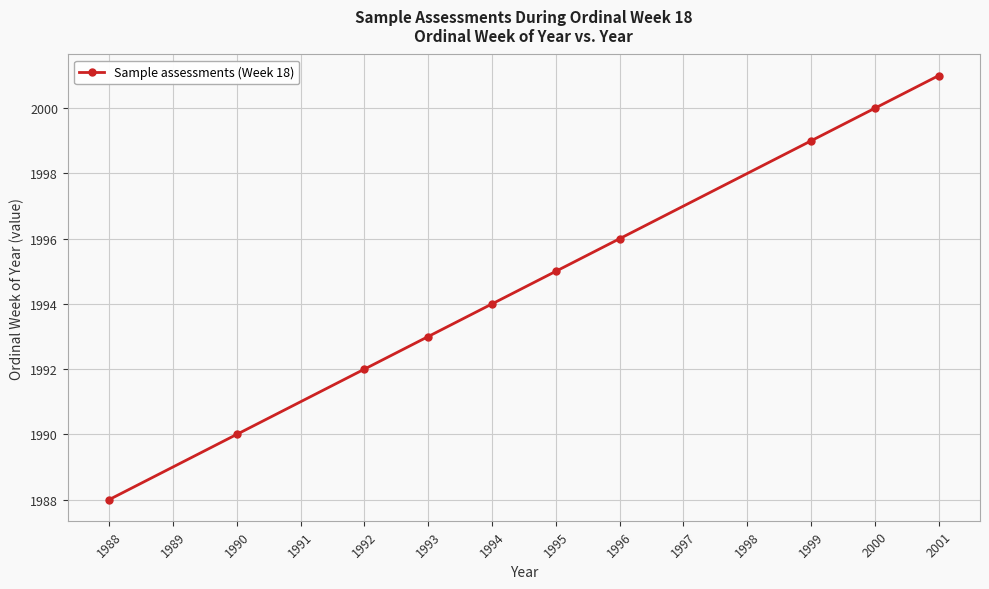

True or false: there are more than 1 points higher than both neighbors.

False